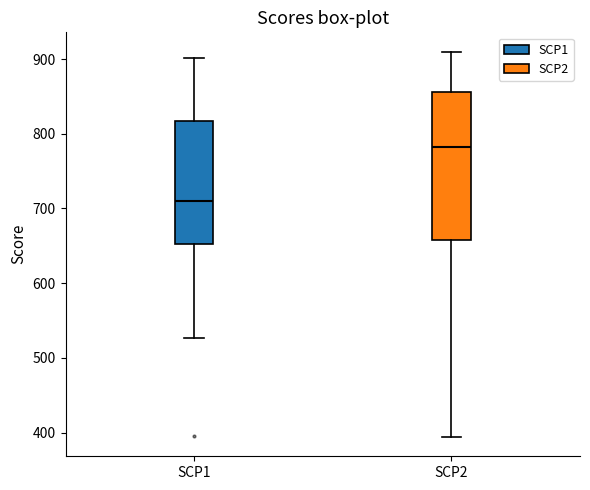

Which box is the tallest, from its lower edge to its upper edge?

SCP2